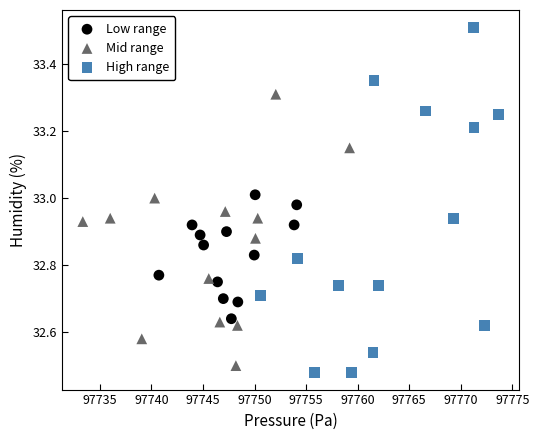

Which series has the largest Y range (max minus min)?

High range